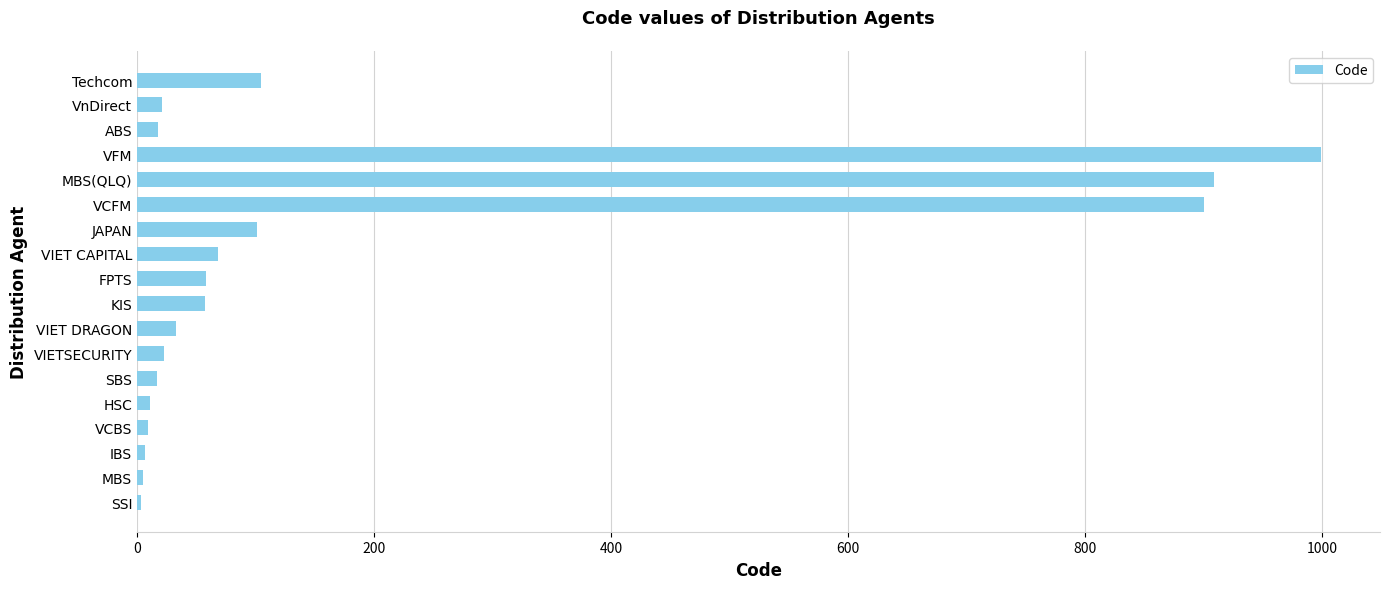

Is it true that the value at Techcom is 58?

False